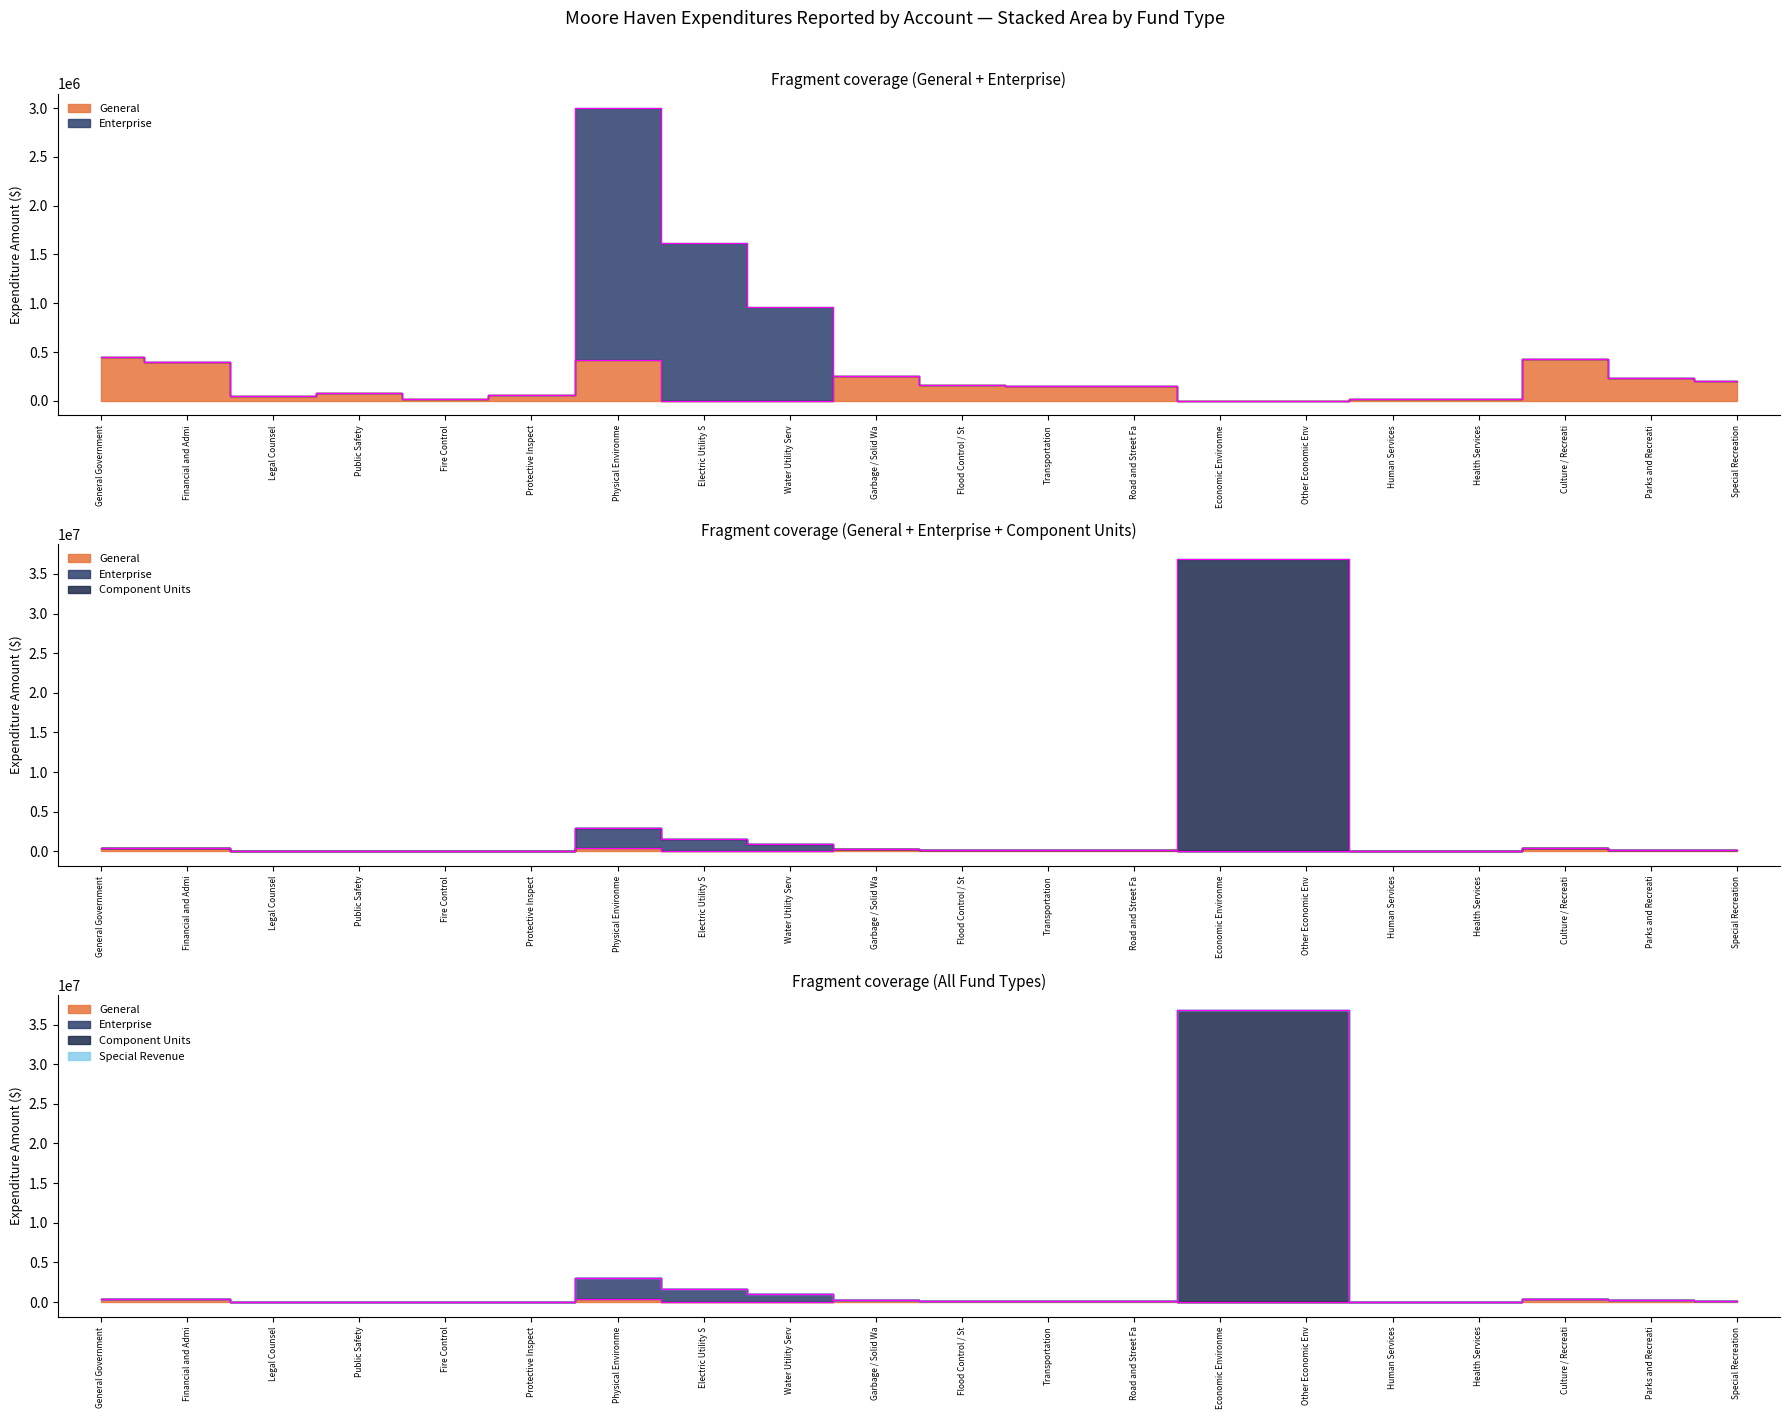

In General, how many points are lower than both neighbors (excluding endpoints)?

2